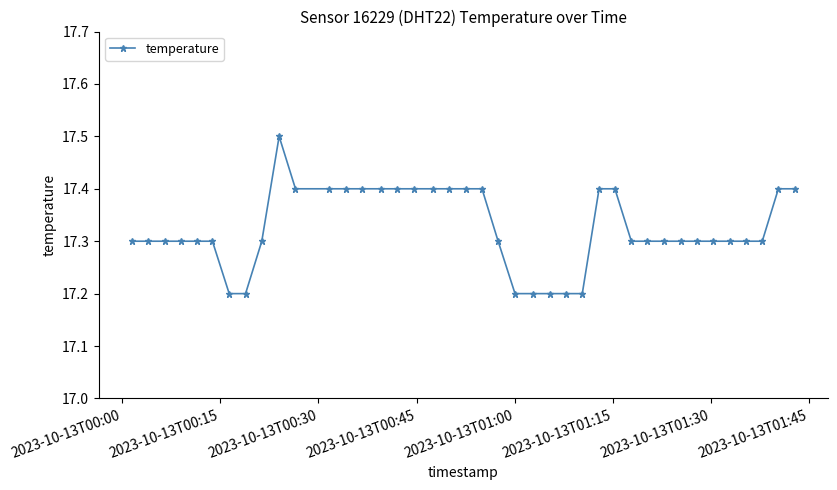

Count the values in the range 17 to 18.

40